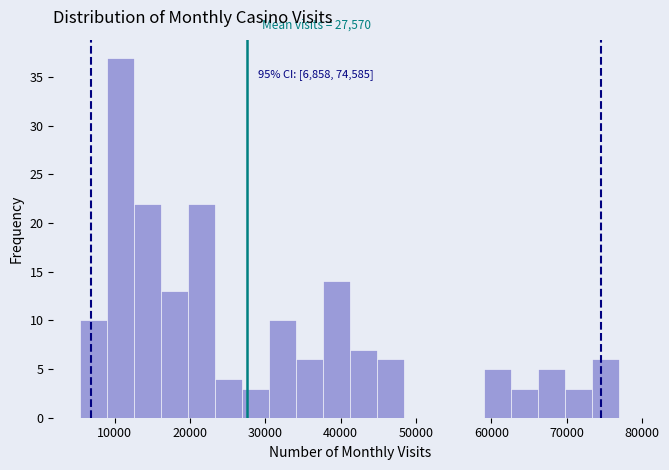

Around what value on the x-axis is the tallest bar? Give the approximate position of its centre, as read against the axis.

11000